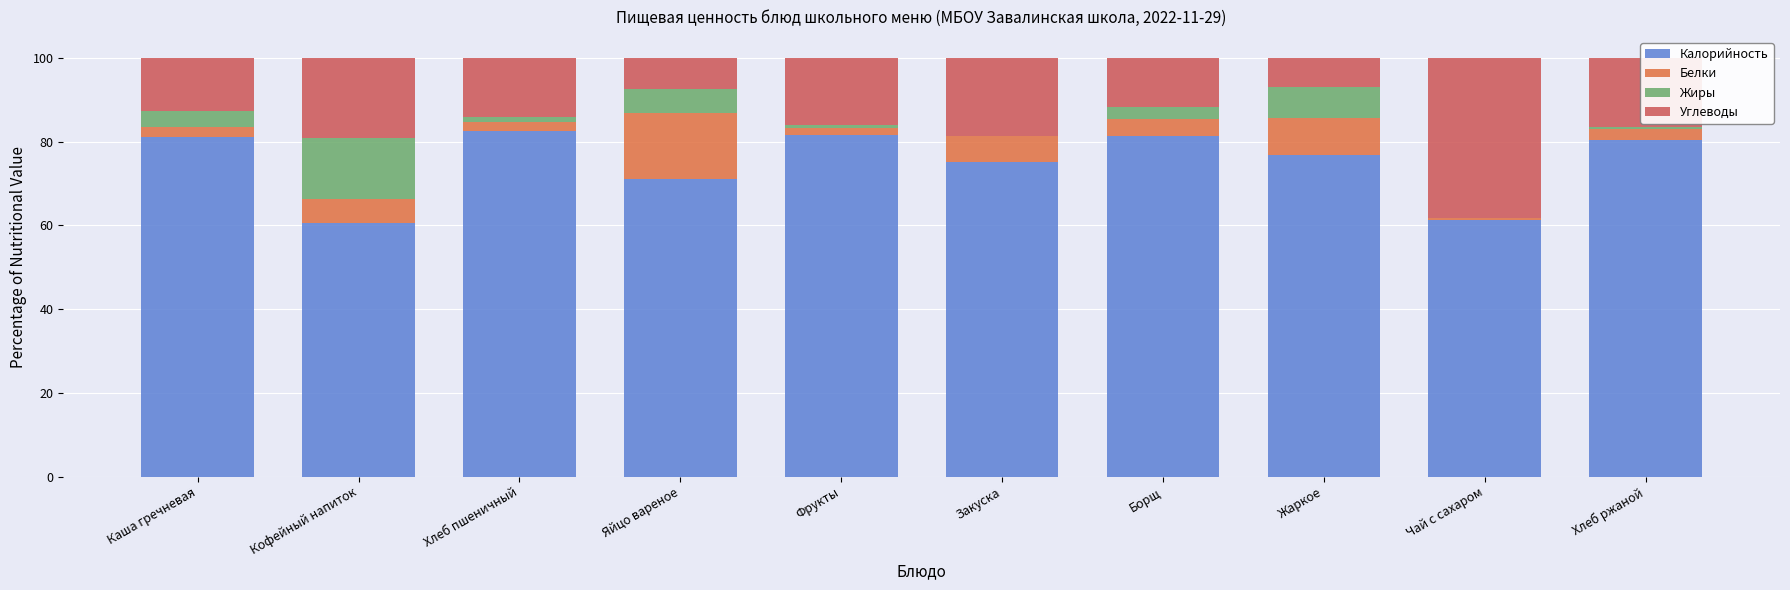

Are the bars horizontal?

No